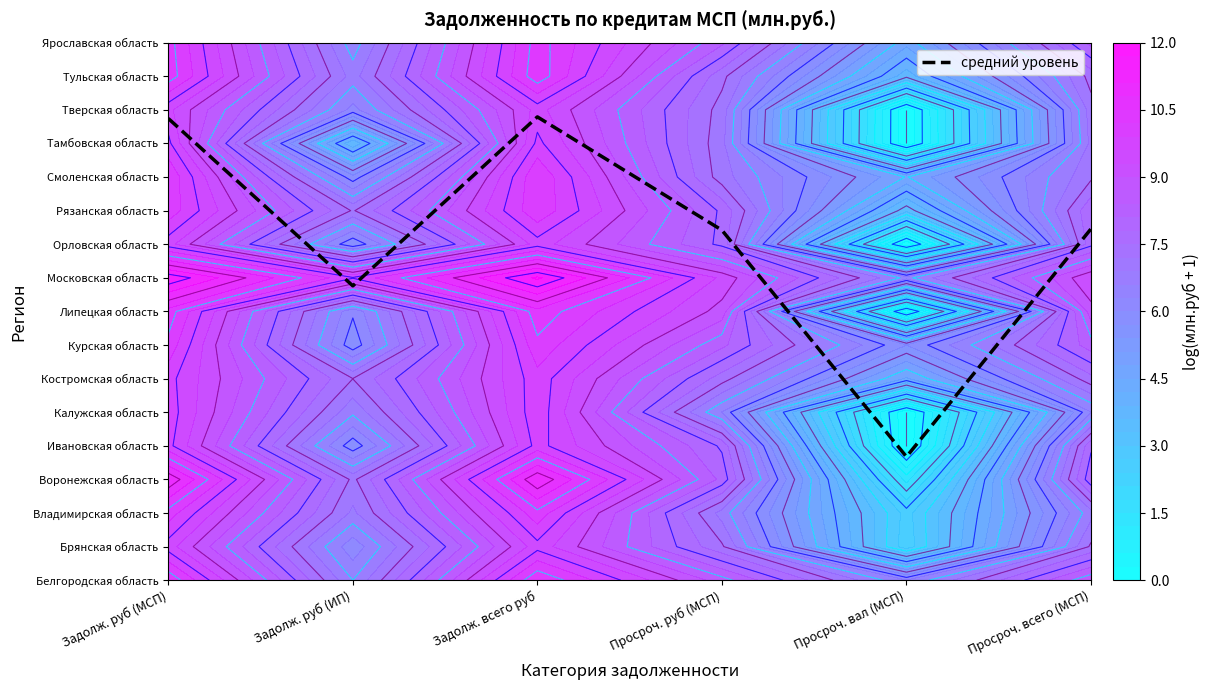

What is the ratio of the value at Просроч. руб (МСП) to the value at Просроч. вал (МСП)?

2.8